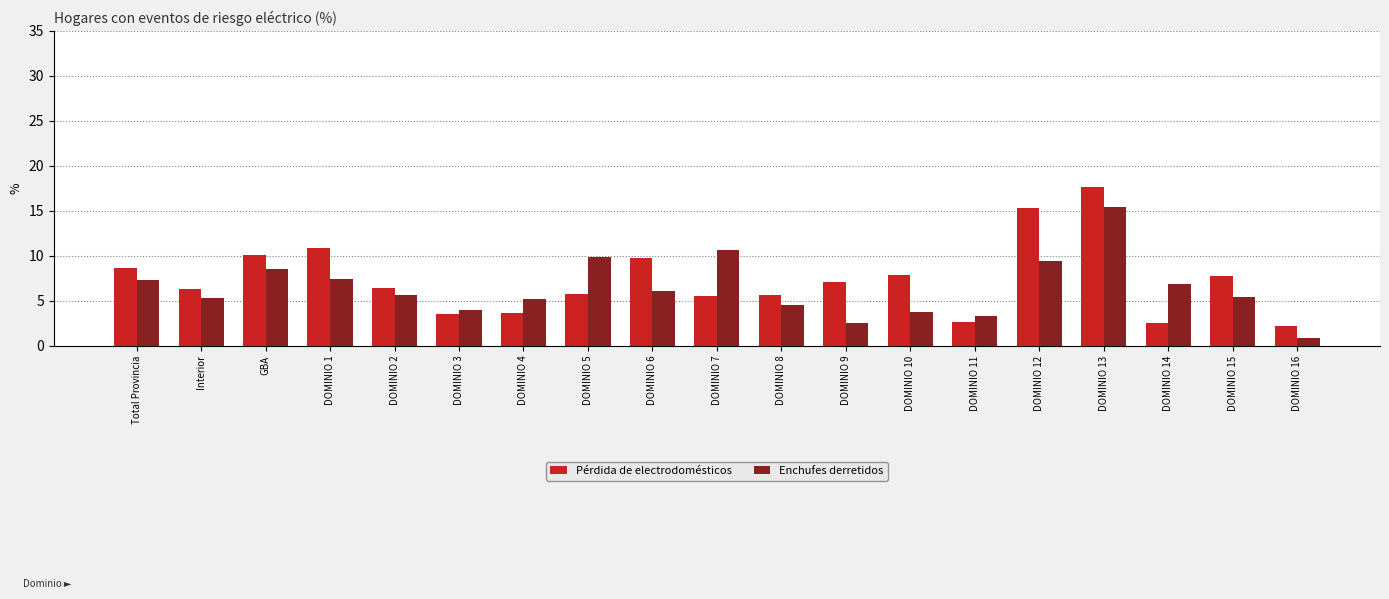

Are the bars grouped side by side (vs. stacked)?

Yes